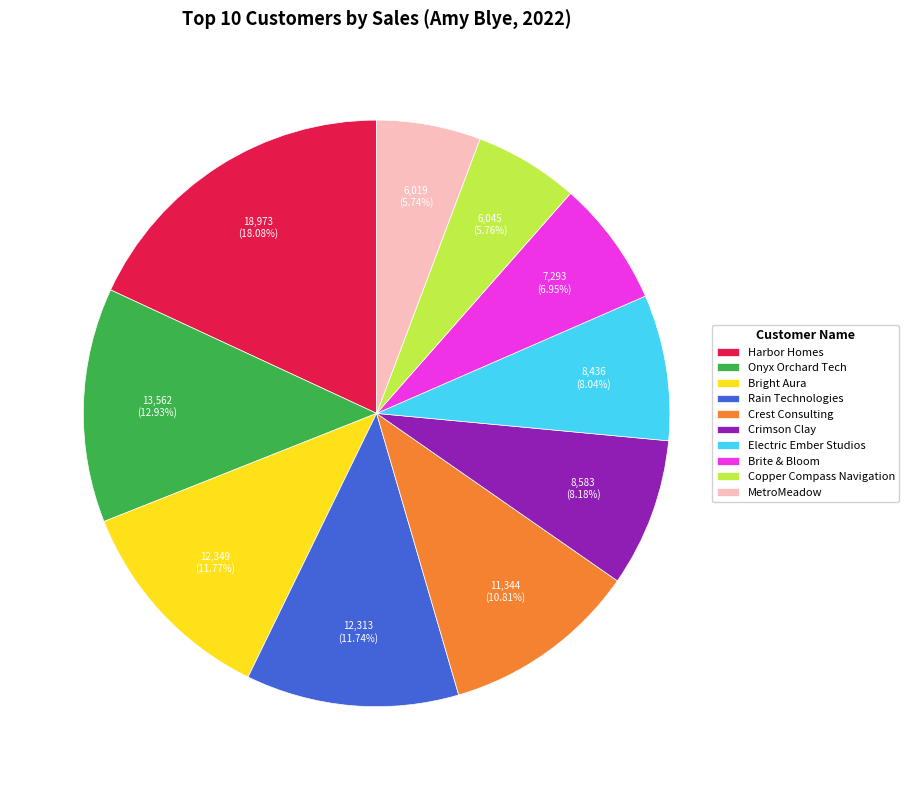

True or false: Onyx Orchard Tech accounts for 28% of the total.

False